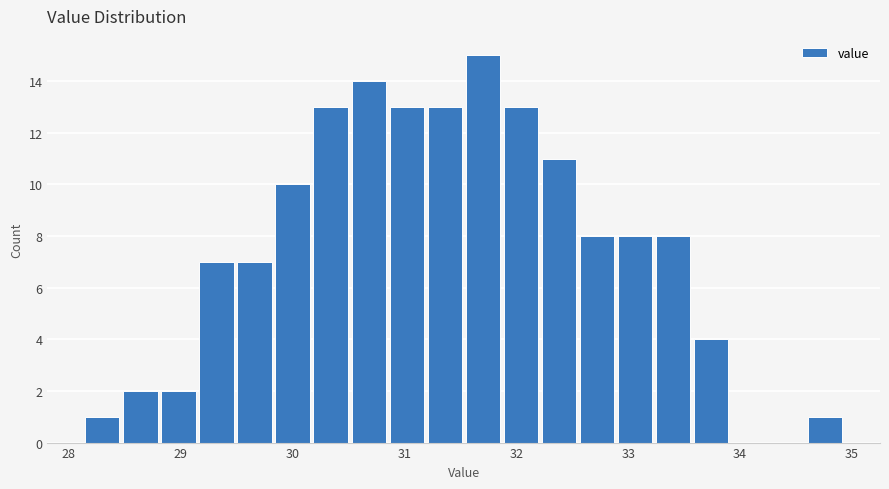

Around what value on the x-axis is the tallest bar? Give the approximate position of its centre, as read against the axis.

31.7